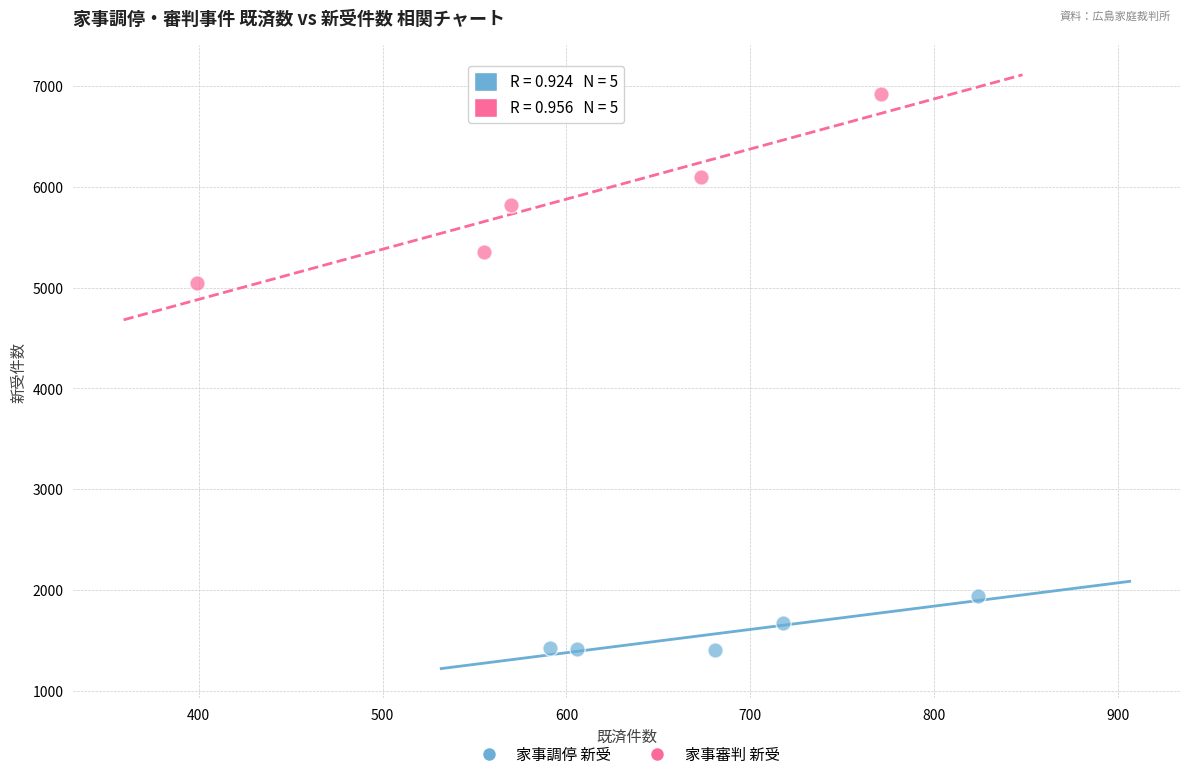

Which series reaches the minimum Y coordinate?

家事調停 新受